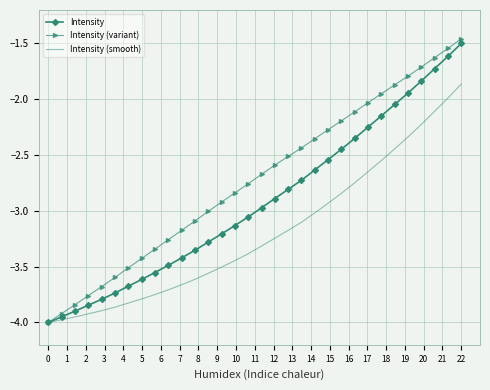

Which series has the widest spread of values?

Intensity (variant)